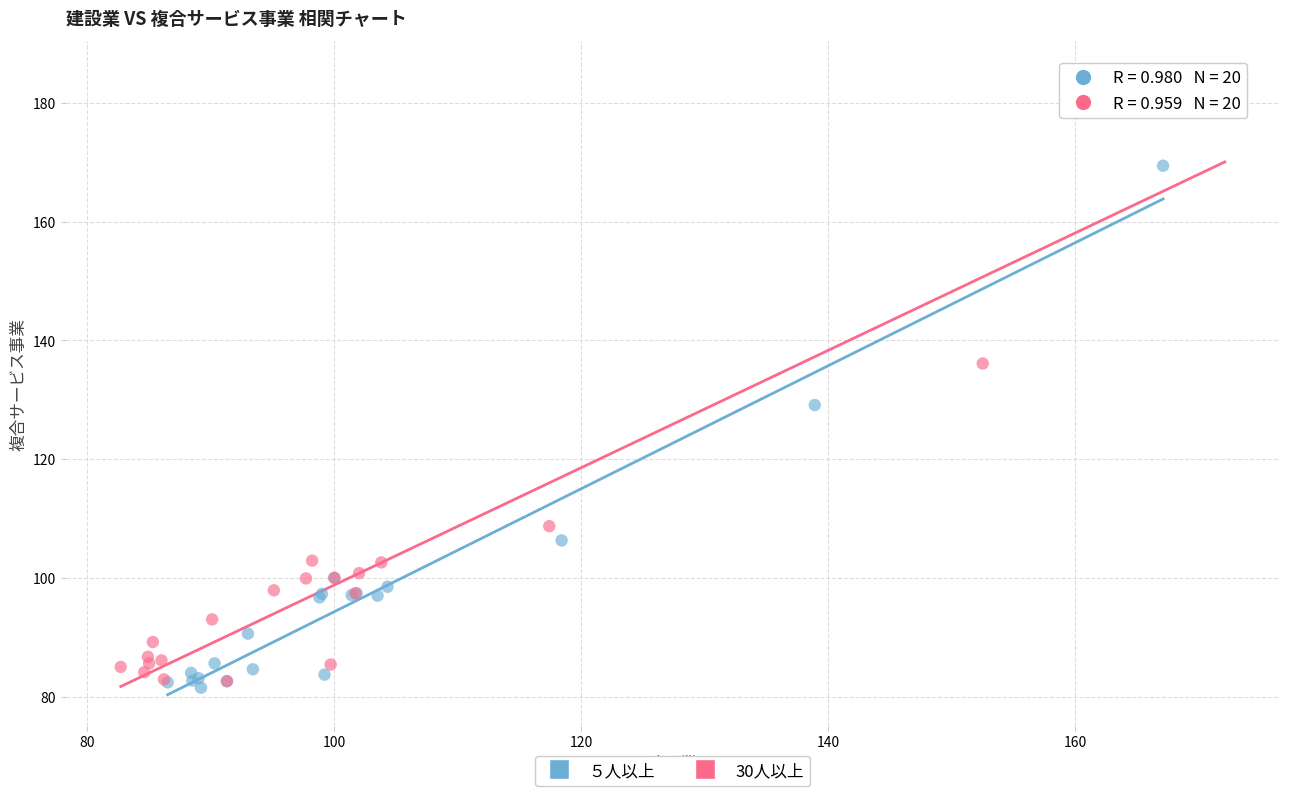

Which series has the largest Y range (max minus min)?

30人以上